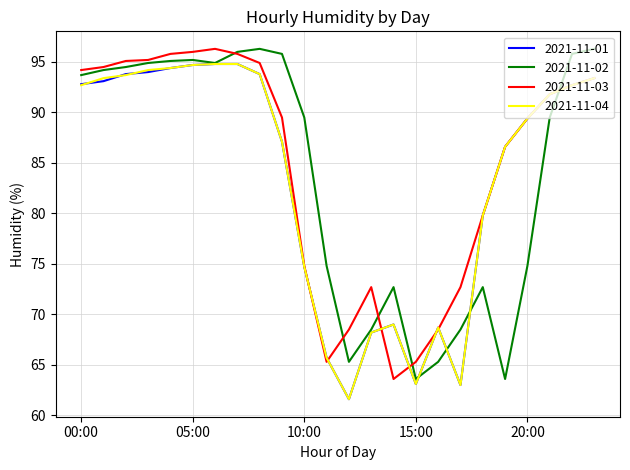

What is the average value of the 2021-11-04 series?

83.4